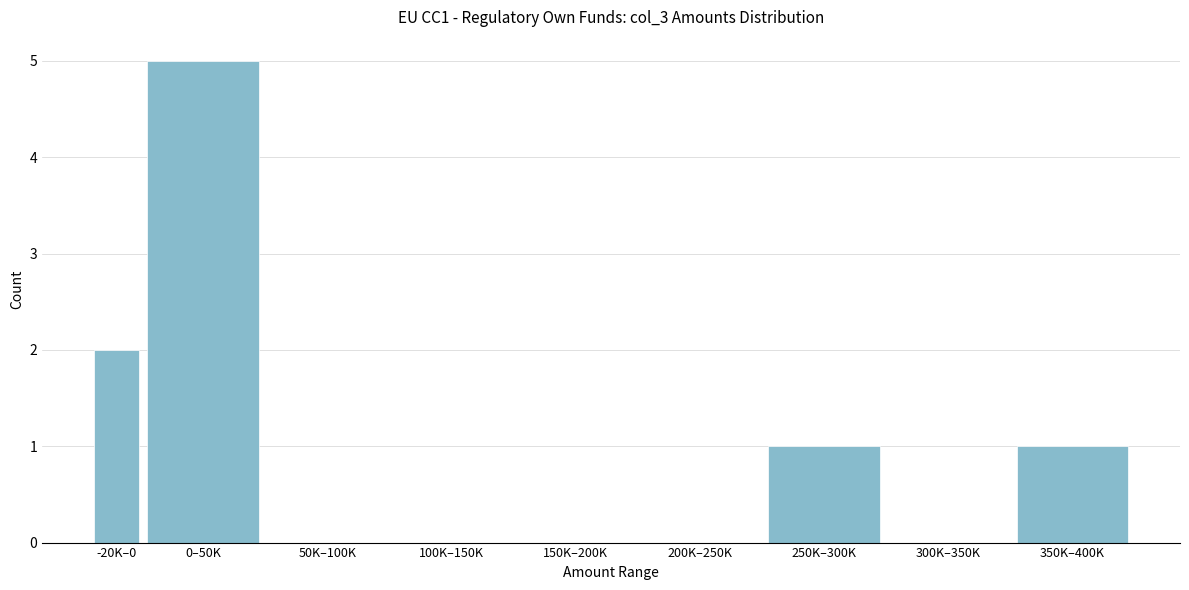

Reading left to right, list all the values displayed in this chart.

-20K–0=2	0–50K=5	50K–100K=0	100K–150K=0	150K–200K=0	200K–250K=0	250K–300K=1	300K–350K=0	350K–400K=1